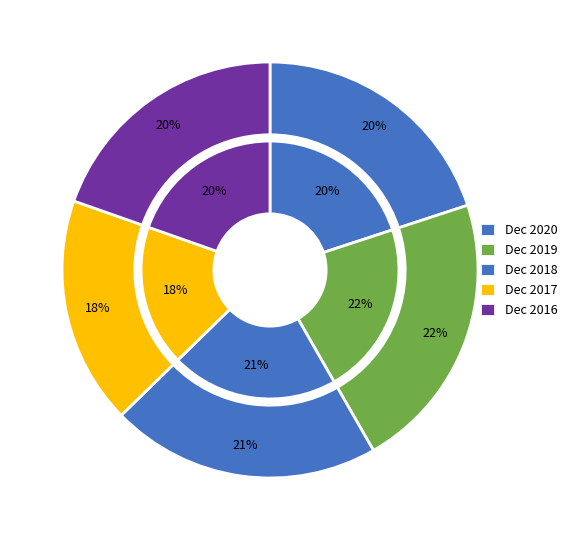

To the nearest percent, what percentage of the pie is Dec 2020?

20%